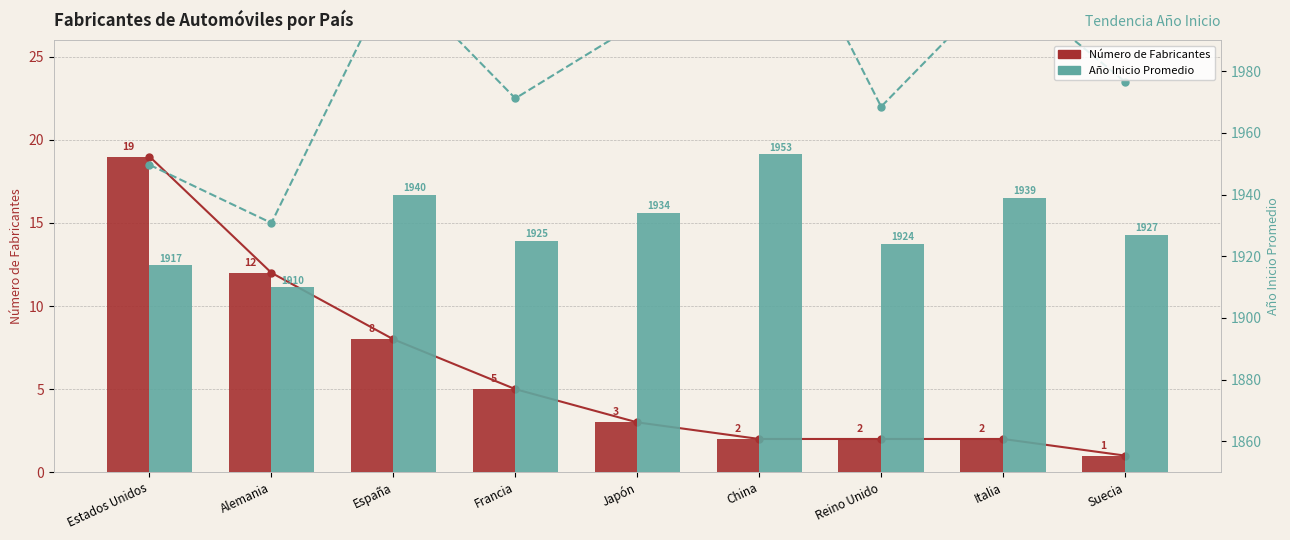

Reading right to left, what are all the values shown in this chart?

Fabricantes (línea): 1.0	2.0	2.0	2.0	3.0	5.0	8.0	12.0	19.0
Año inicio (escala): 23.5	29.5	22.0	36.5	27.0	22.5	30.0	15.0	18.5
Número de Fabricantes: 1.0	2.0	2.0	2.0	3.0	5.0	8.0	12.0	19.0
Año Inicio Promedio: 1927.0	1939.0	1924.0	1953.0	1934.0	1925.0	1940.0	1910.0	1917.0